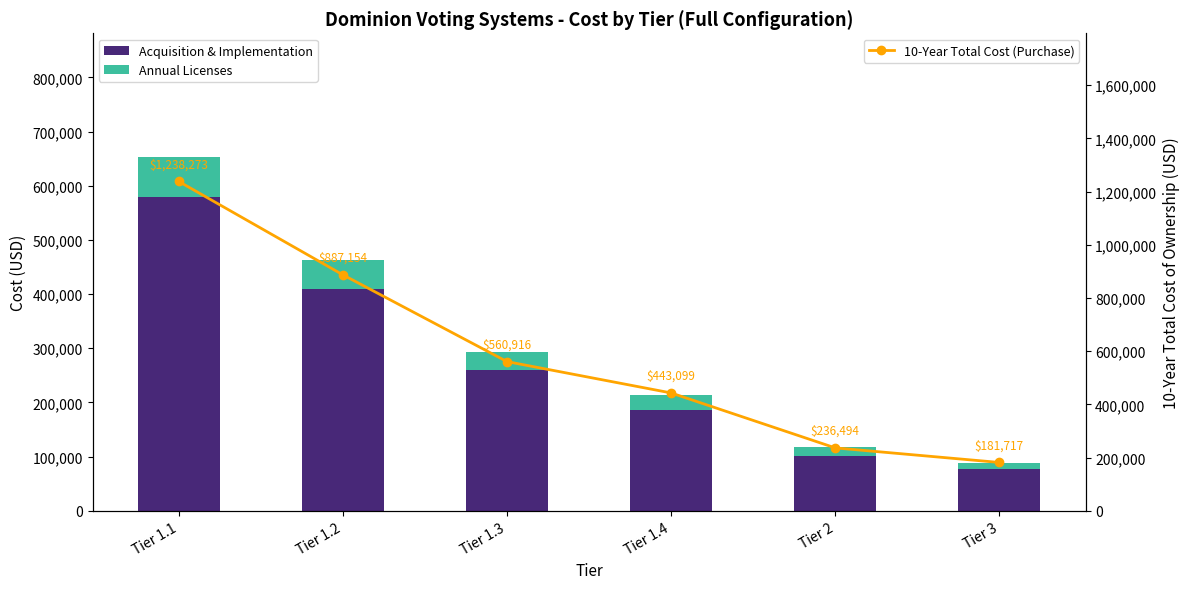

Between Tier 1.2 and Tier 3, which series saw the biggest shift?

10-Year Total Cost (Purchase)